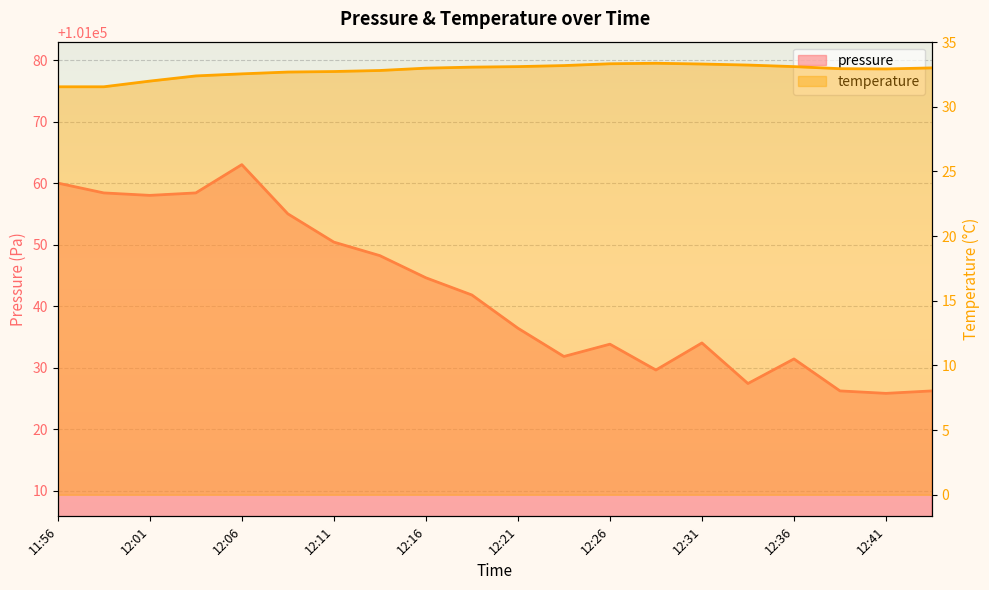

True or false: pressure and temperature intersect in this chart.

False